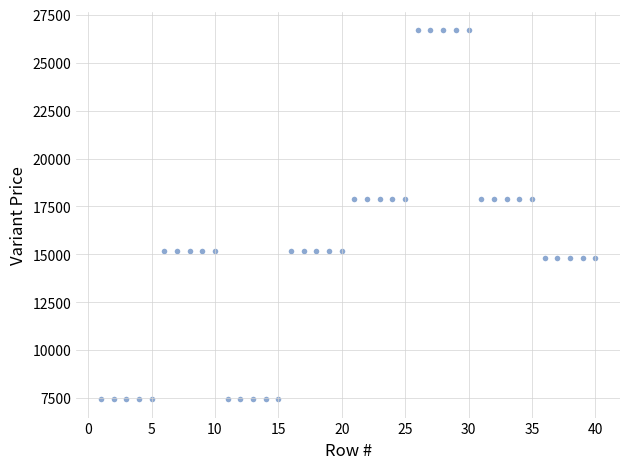

What is the range of Y values (max minus min)?

19250